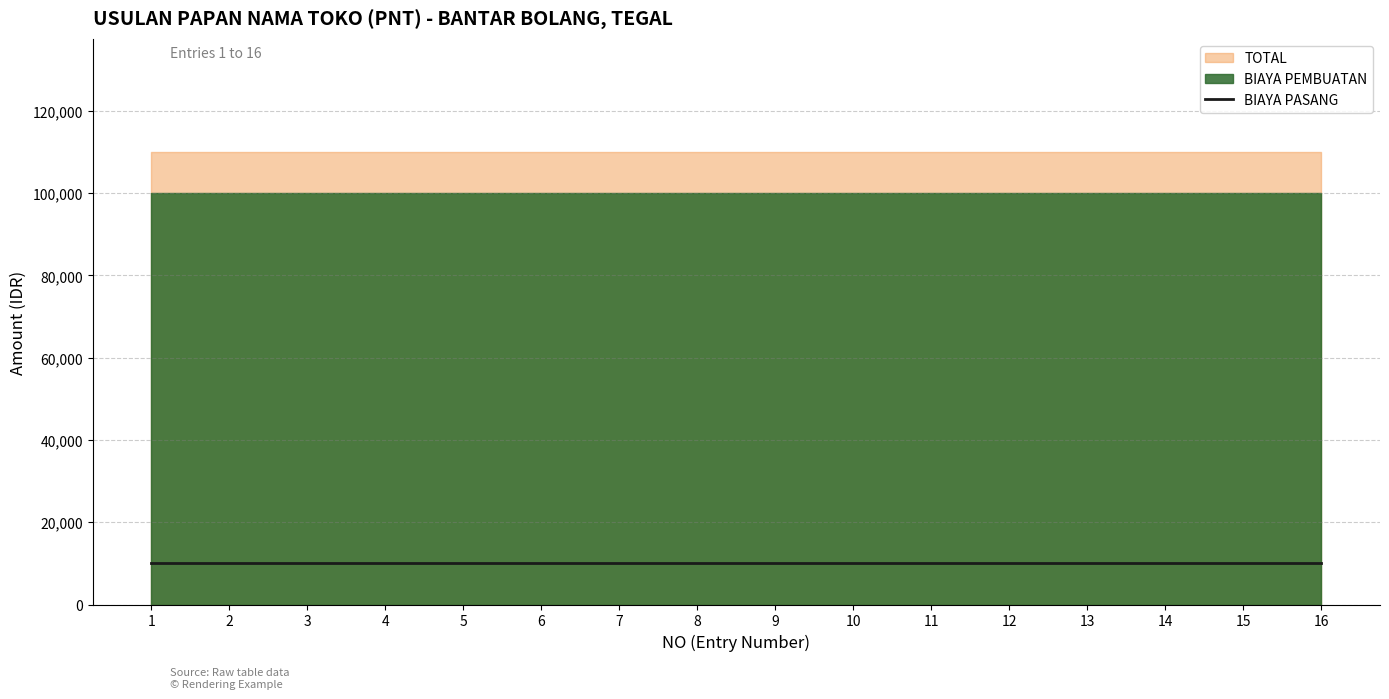

At how many categories does at least one series exceed 65726?

16